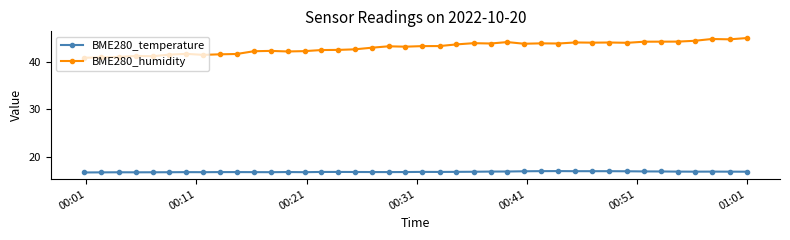

True or false: BME280_temperature has more than 2 points higher than both neighbors.

True